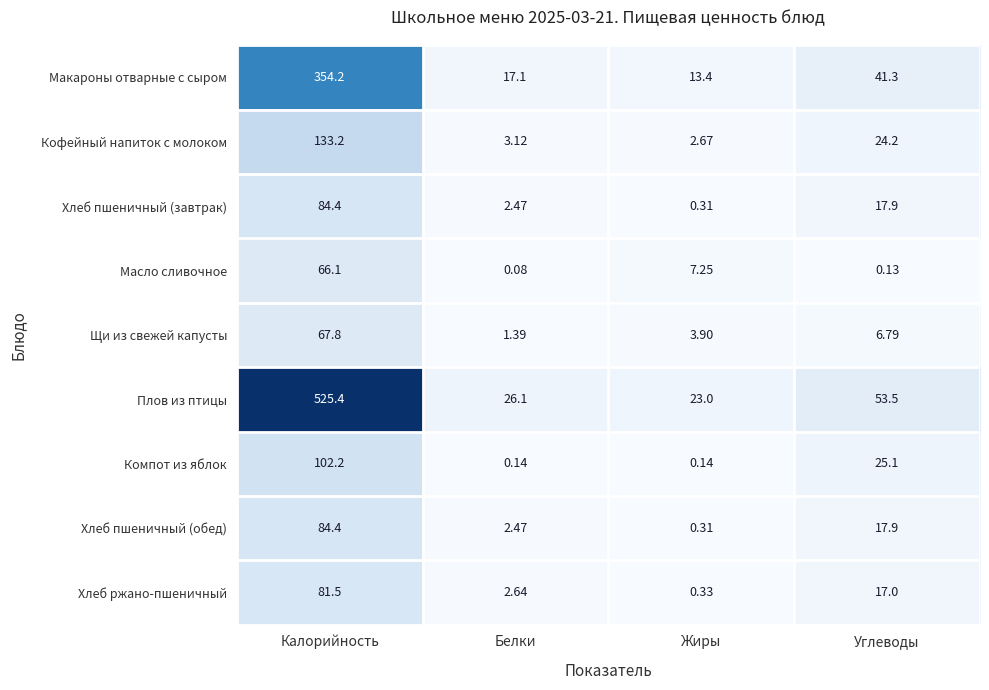

Where does the Макароны отварные с сыром series first go above 41?

Калорийность